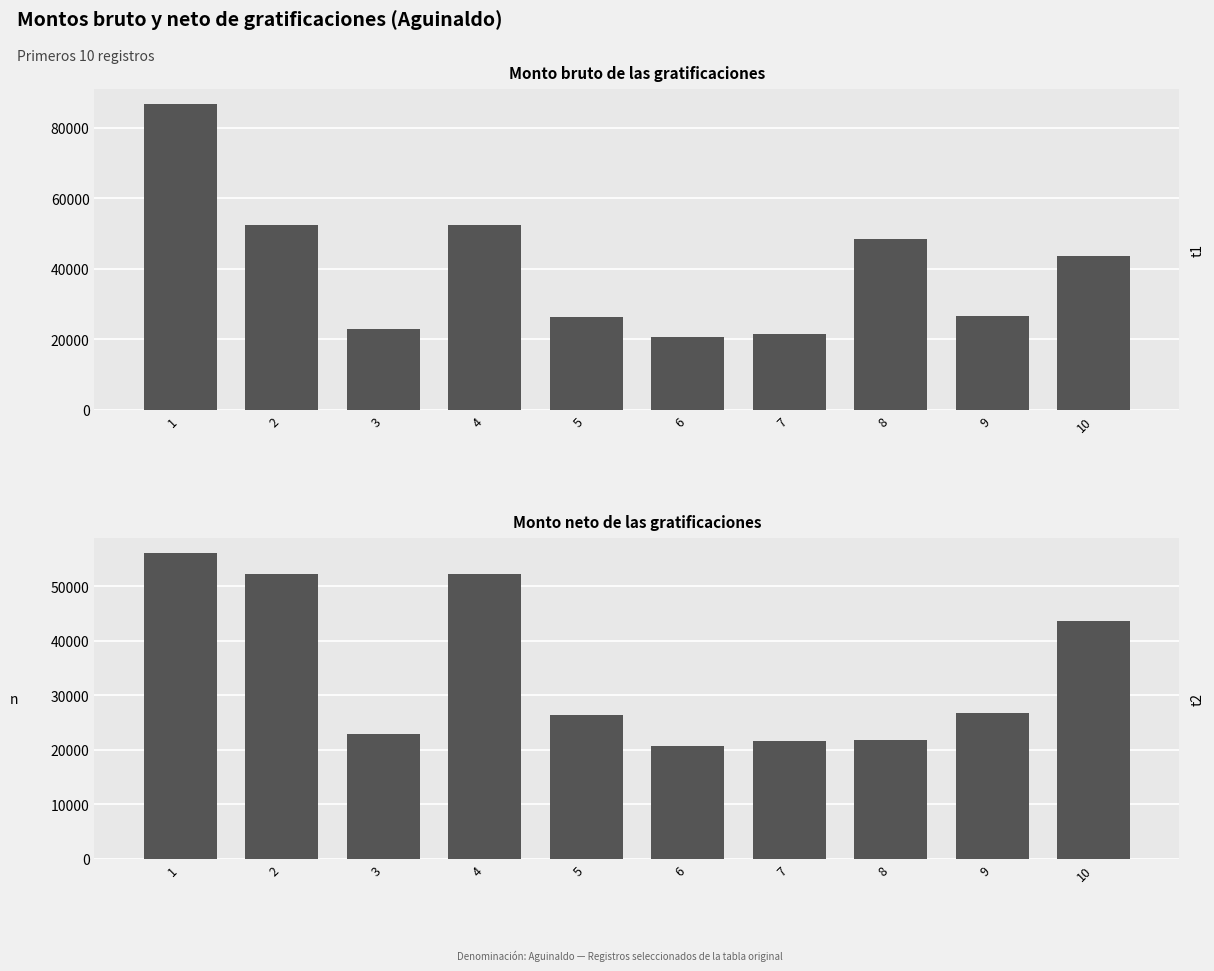

Between 2 and 8, which series saw the biggest shift?

Monto neto